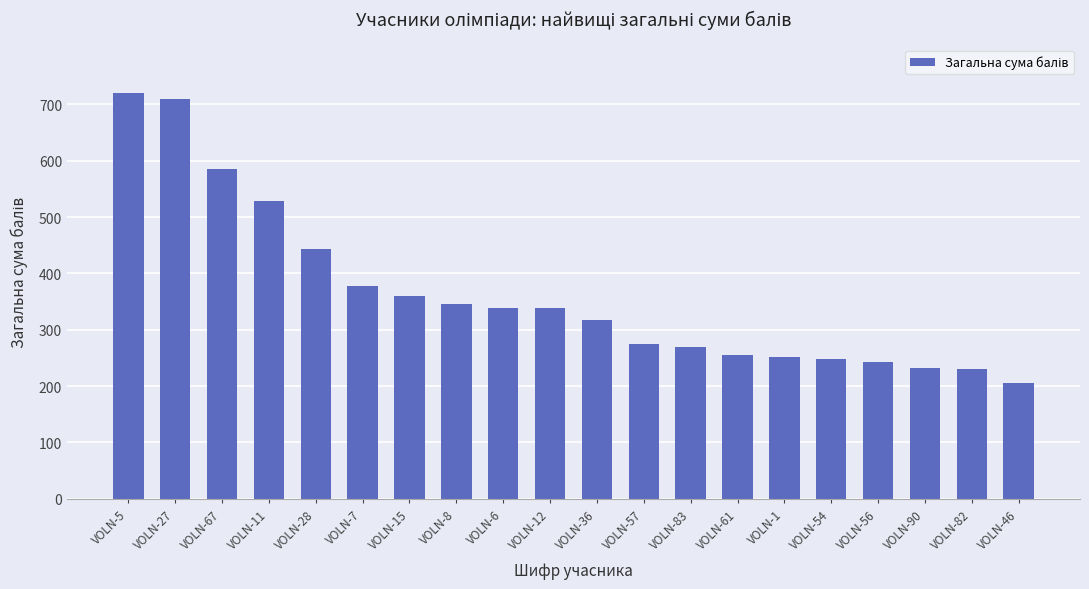

How many data points are less than 339?

10